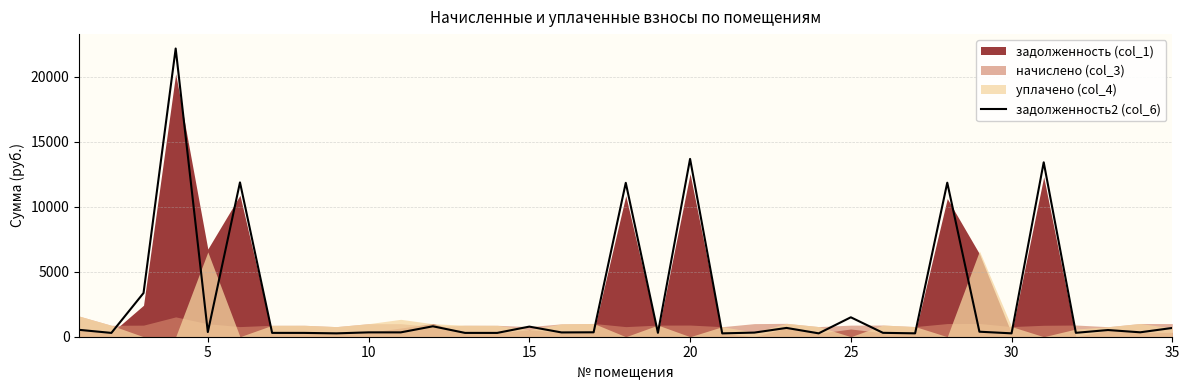

Does the chart display data point markers on the line(s)?

No